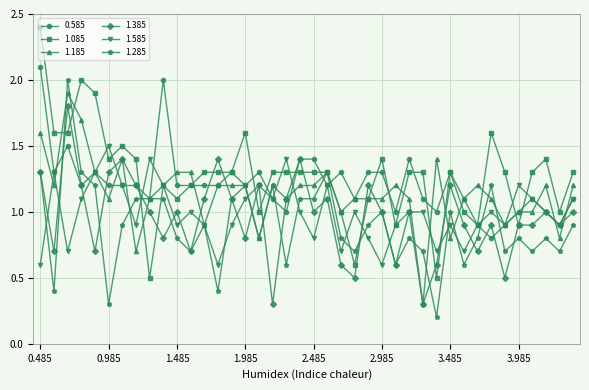

What is the maximum value for 1.585?

1.5